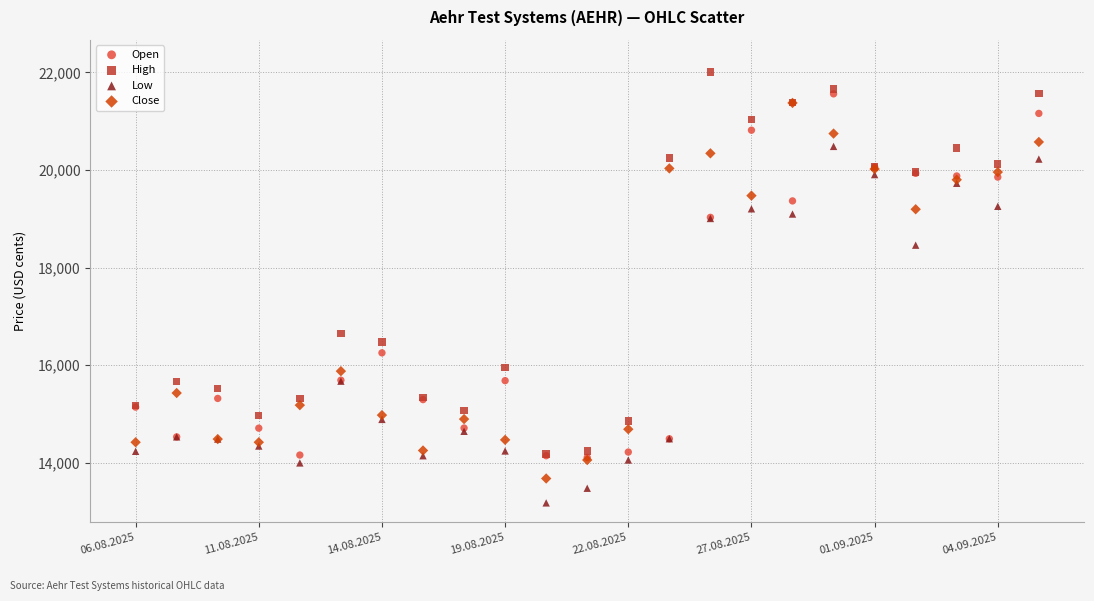

In the High series, what Y value is closest to 18094?

16652